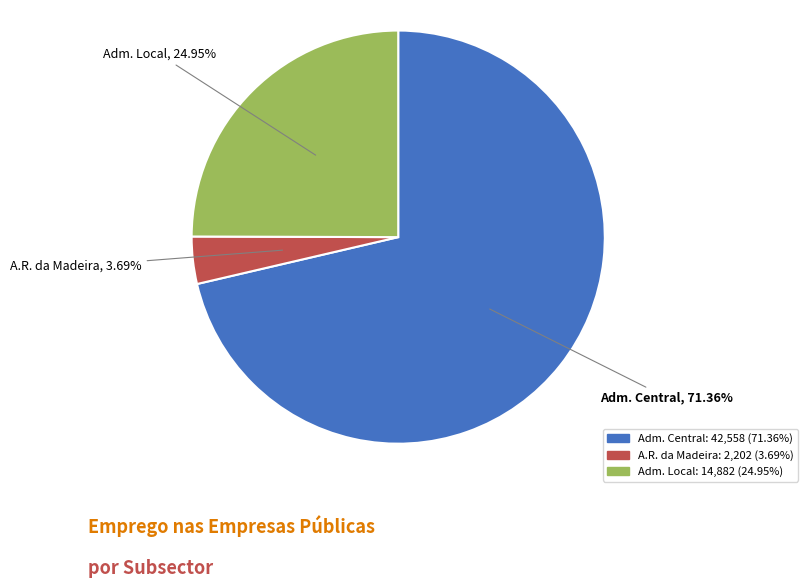

Is there any slice that represents more than half of the pie?

Yes